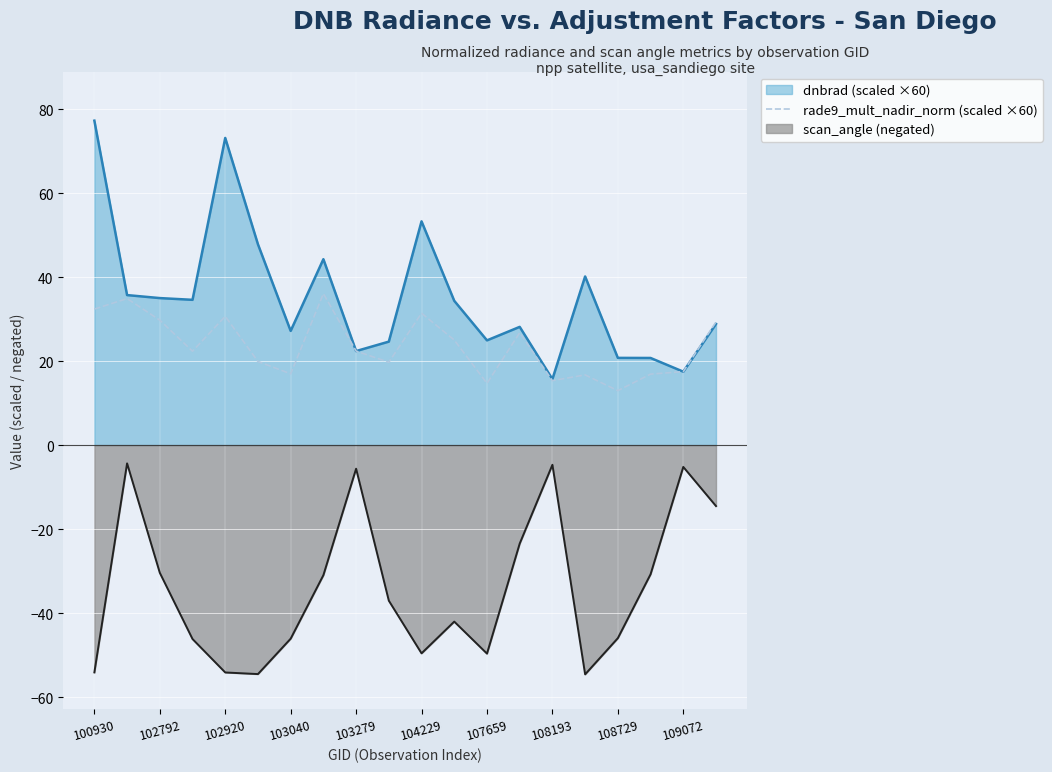

The rade9_mult_nadir_norm (scaled ×60) series shows 17.0 at 103040. True or false?

True